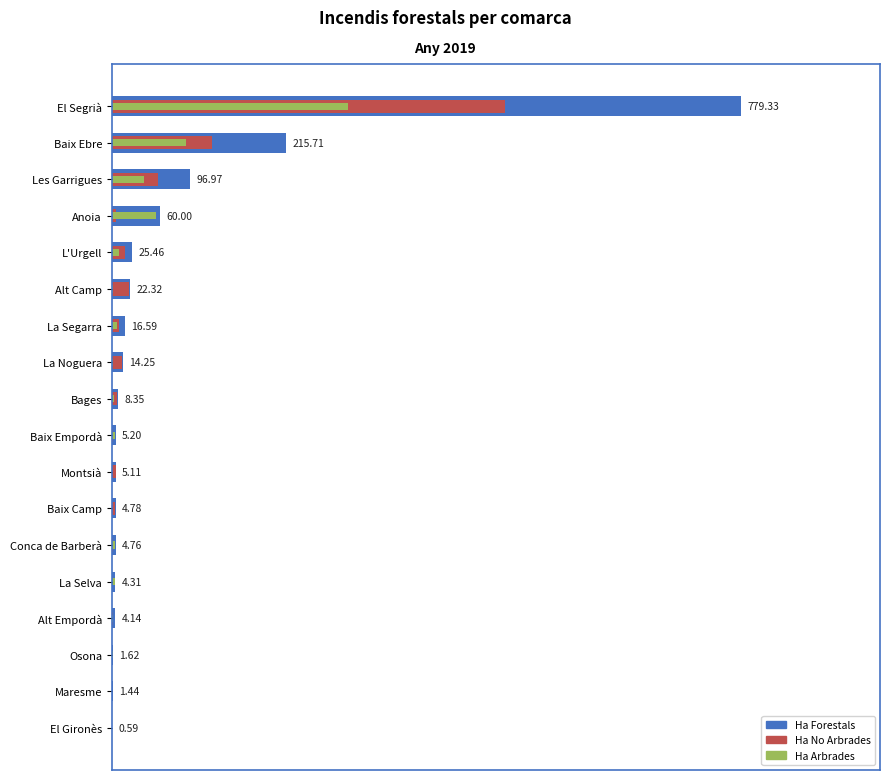

Which series has the largest range (max minus min)?

Ha Forestals